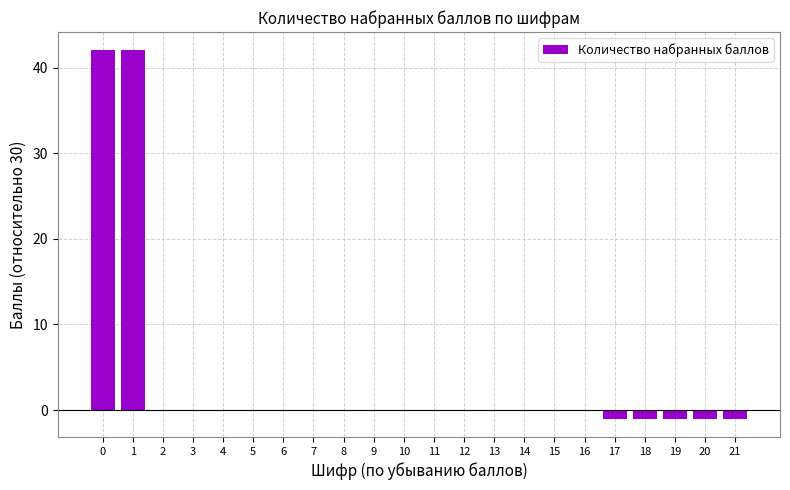

The value at 5 is 0. True or false?

True